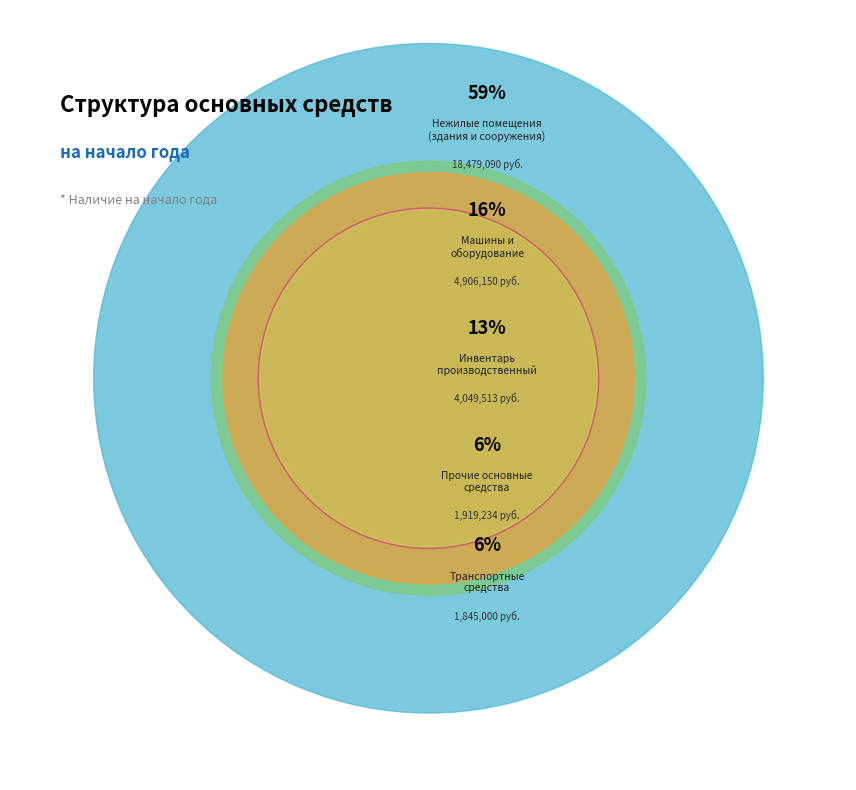

How many slices are in this pie chart?

5